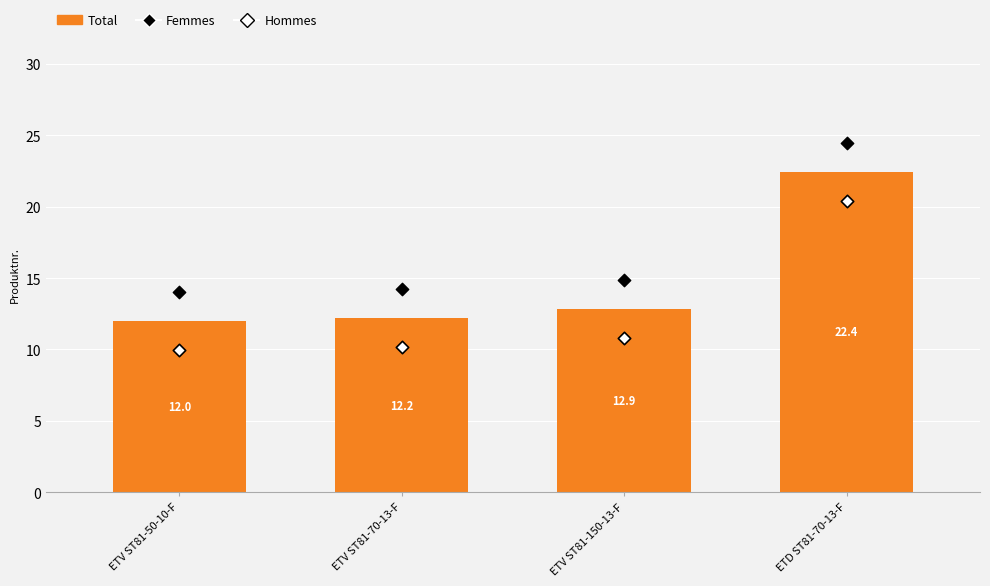

What are all the series names shown in the legend?

Total, Femmes, Hommes